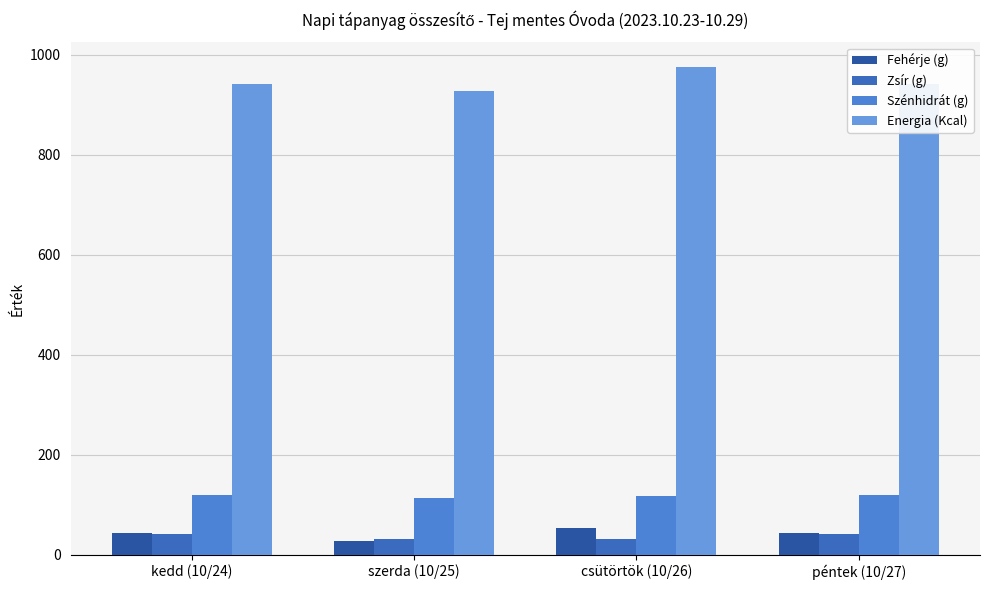

What is the difference between the highest and lowest values at csütörtök (10/26)?

945.4